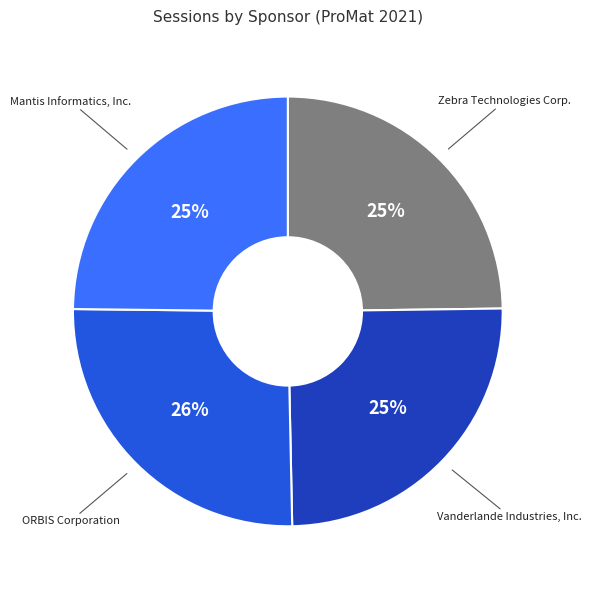

To the nearest percent, what is the average slice percentage?

25%